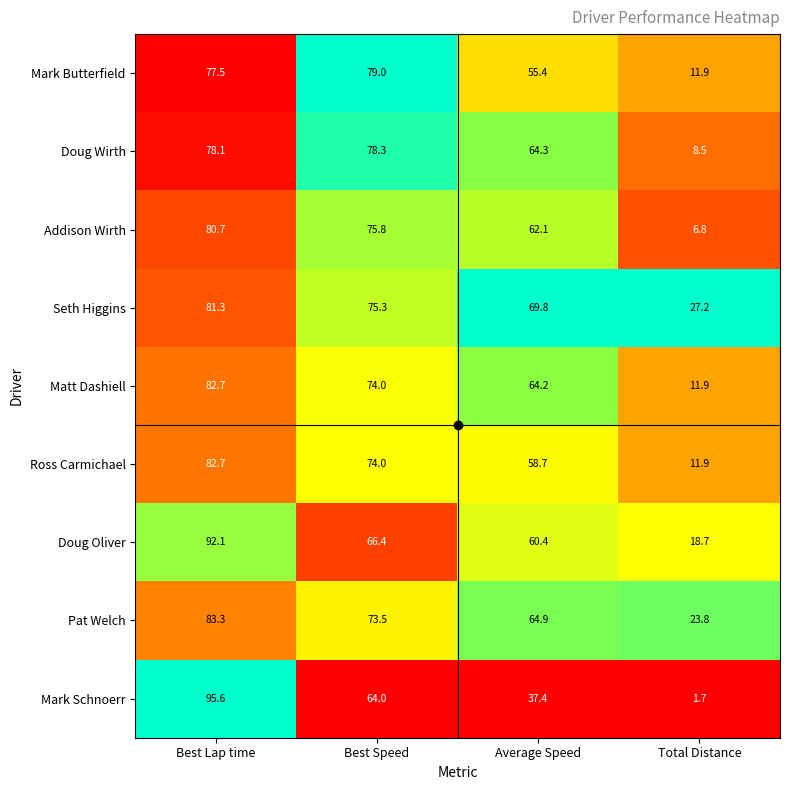

List the labels in order of Seth Higgins value, largest first.

Best Lap time, Best Speed, Average Speed, Total Distance